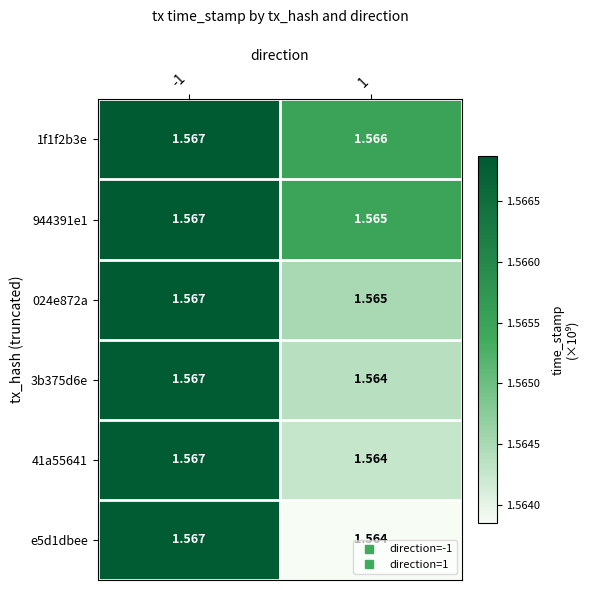

Is the value of 1f1f2b3e at -1 greater than the value of 024e872a at 1?

Yes